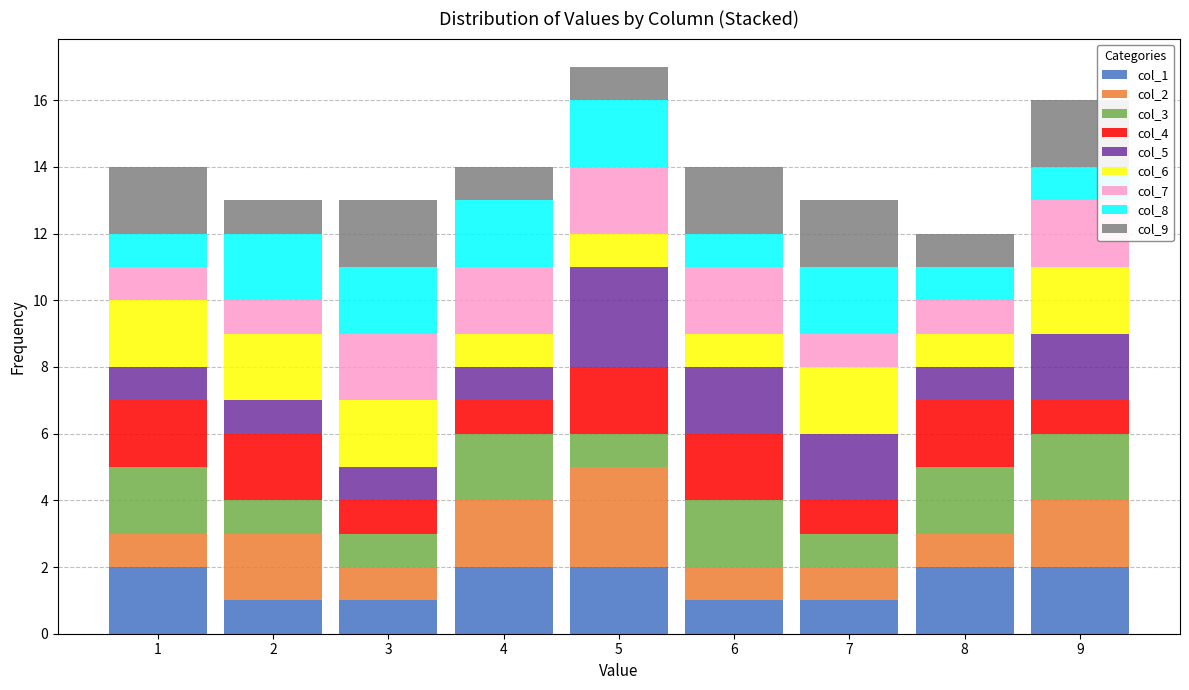

Reading left to right, list every stacked bar in this chart as the range it spans on the x-axis followed by its total height. The values are not printed on the chart, so give them approximately, as read against the axis.

0.5 to 1.5: 14
1.5 to 2.5: 13
2.5 to 3.5: 13
3.5 to 4.5: 14
4.5 to 5.5: 17
5.5 to 6.5: 14
6.5 to 7.5: 13
7.5 to 8.5: 12
8.5 to 9.5: 16